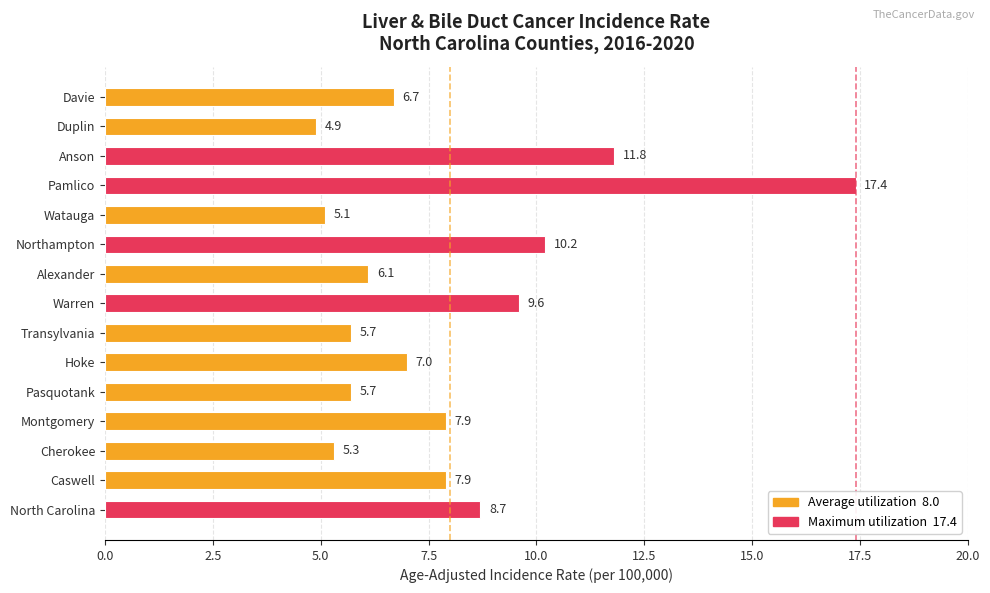

Reading bottom to top, list all the values displayed in this chart.

8.7	7.9	5.3	7.9	5.7	7.0	5.7	9.6	6.1	10.2	5.1	17.4	11.8	4.9	6.7